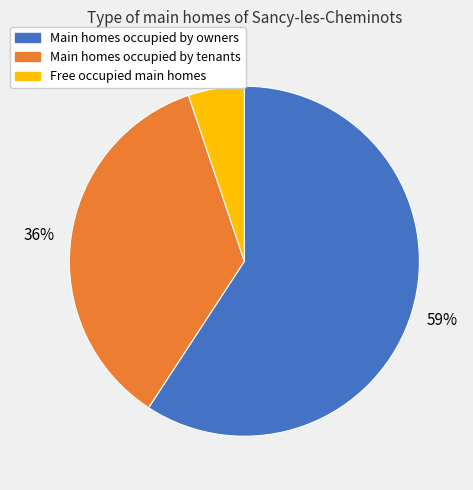

Is there any slice that represents more than half of the pie?

Yes